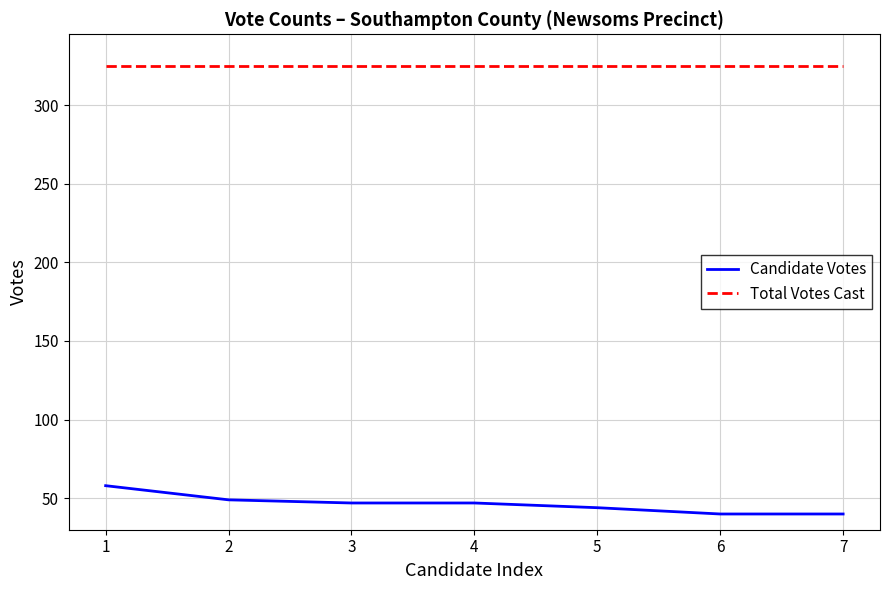

What is the sum of the Candidate Votes values at 2 and 4?

96